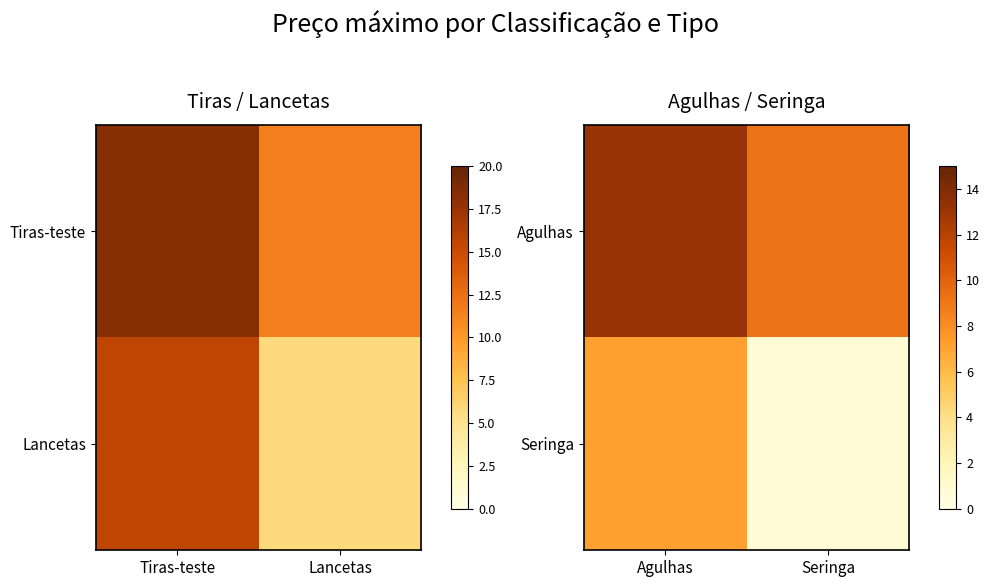

Count the number of categories in the chart.

2